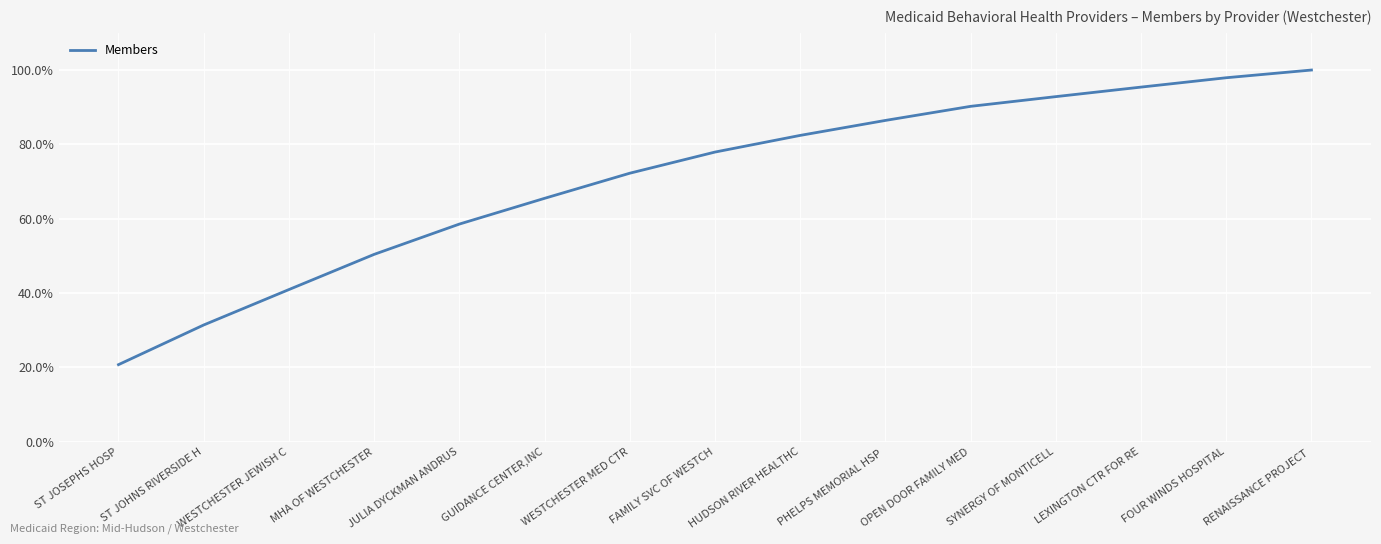

Rank the categories by value from highest to lowest.

RENAISSANCE PROJECT , FOUR WINDS HOSPITAL, LEXINGTON CTR FOR RE, SYNERGY OF MONTICELL, OPEN DOOR FAMILY MED, PHELPS MEMORIAL HSP , HUDSON RIVER HEALTHC, FAMILY SVC OF WESTCH, WESTCHESTER MED CTR, GUIDANCE CENTER,INC, JULIA DYCKMAN ANDRUS, MHA OF WESTCHESTER, WESTCHESTER JEWISH C, ST JOHNS RIVERSIDE H, ST JOSEPHS HOSP